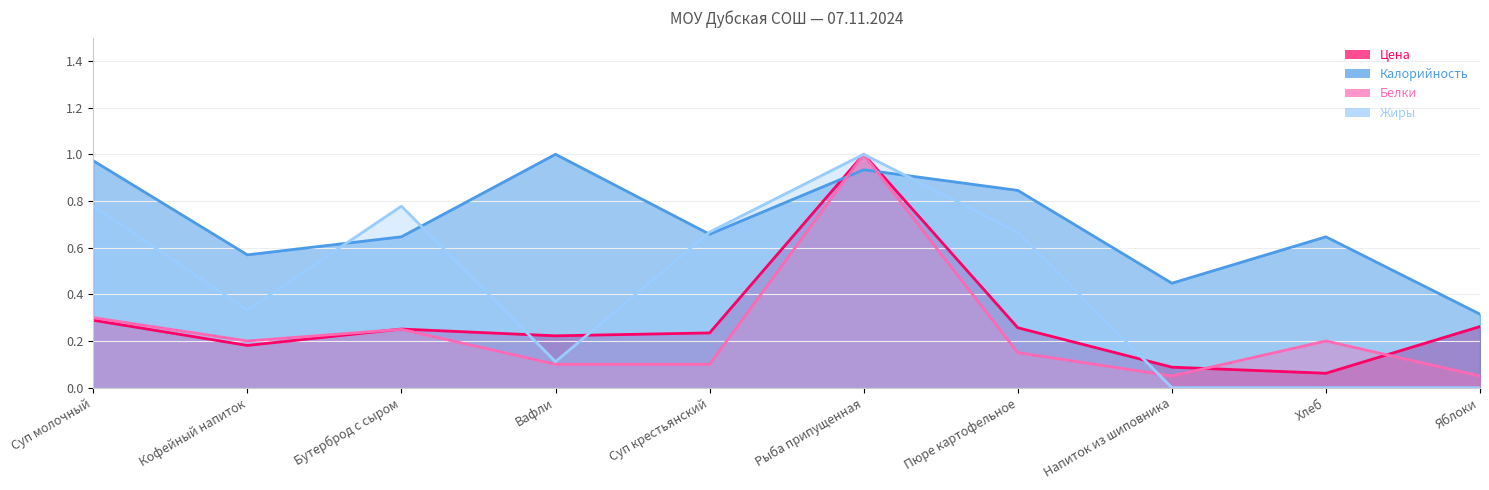

The value of Белки at Суп крестьянский is 0.1. True or false?

True